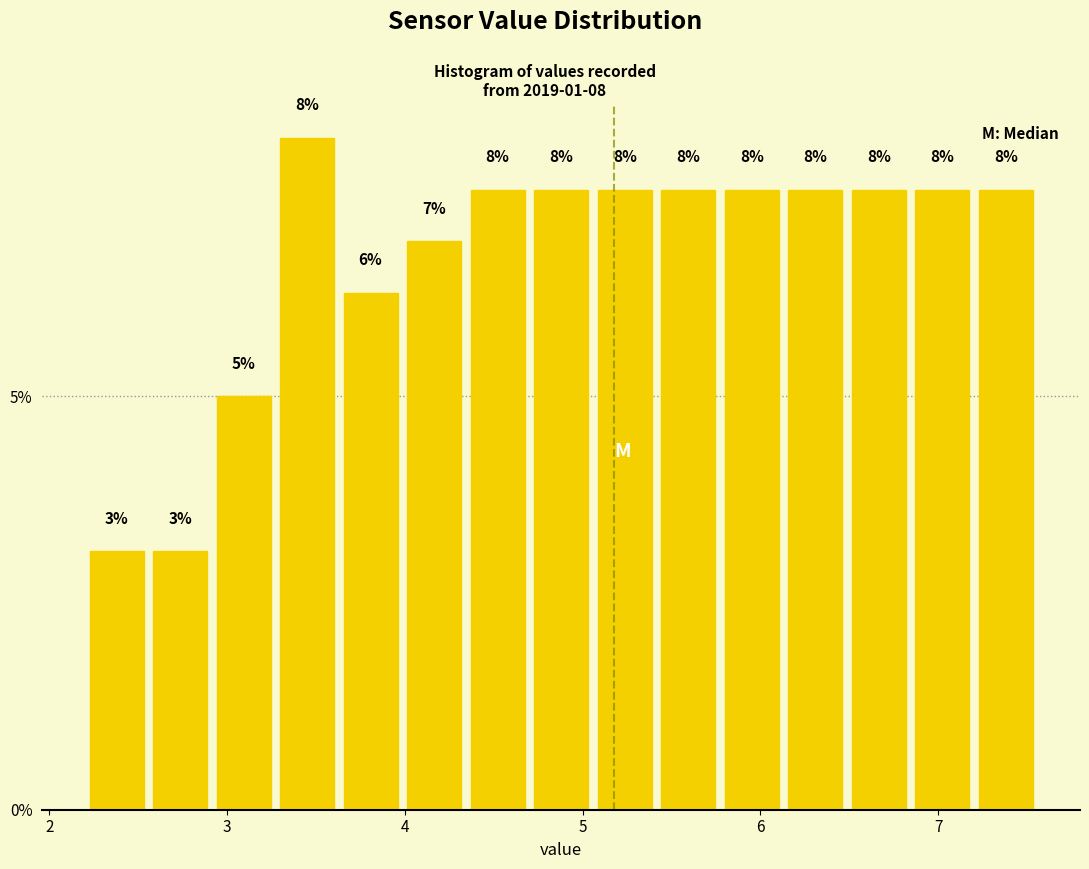

Around what value on the x-axis is the tallest bar? Give the approximate position of its centre, as read against the axis.

3.5